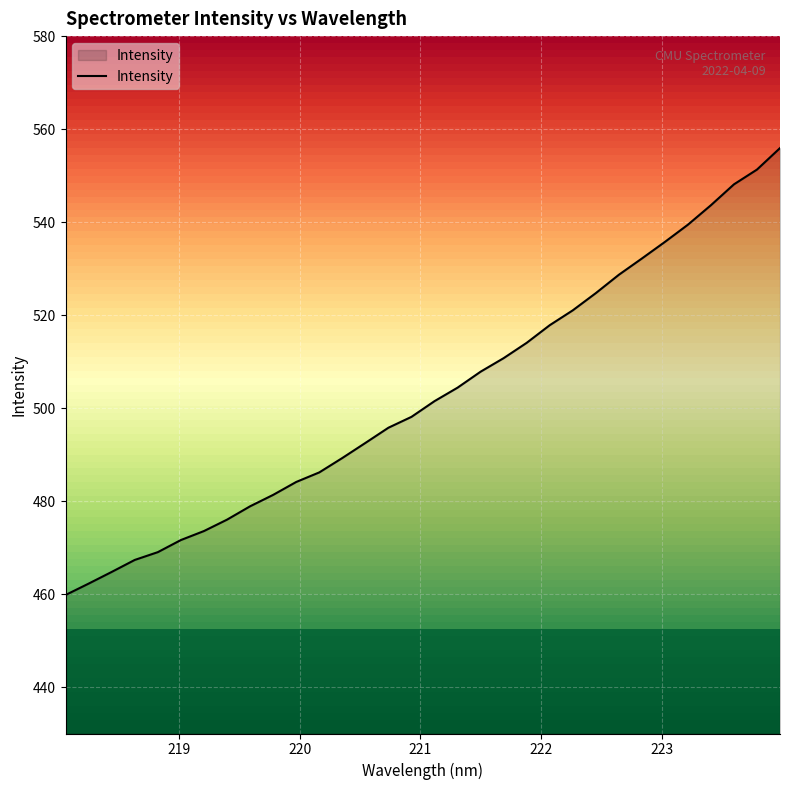

What is the smallest value displayed?

459.8